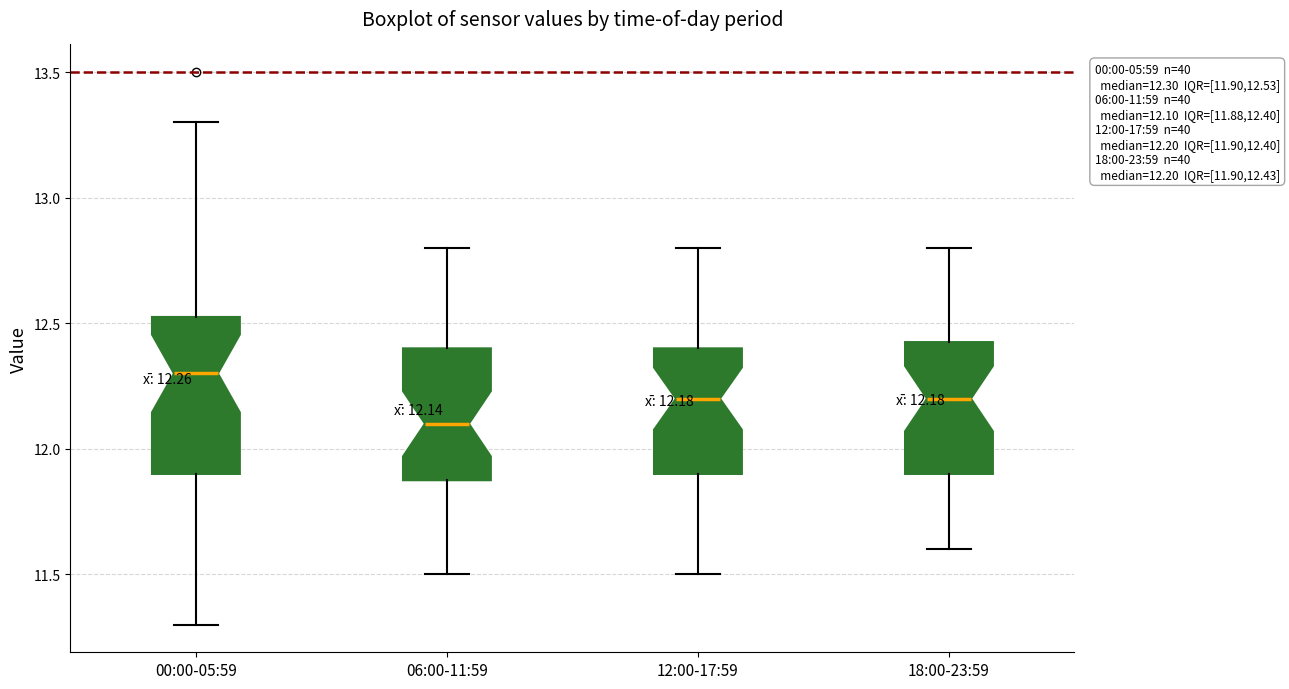

Which box's median line is the highest?

00:00-05:59